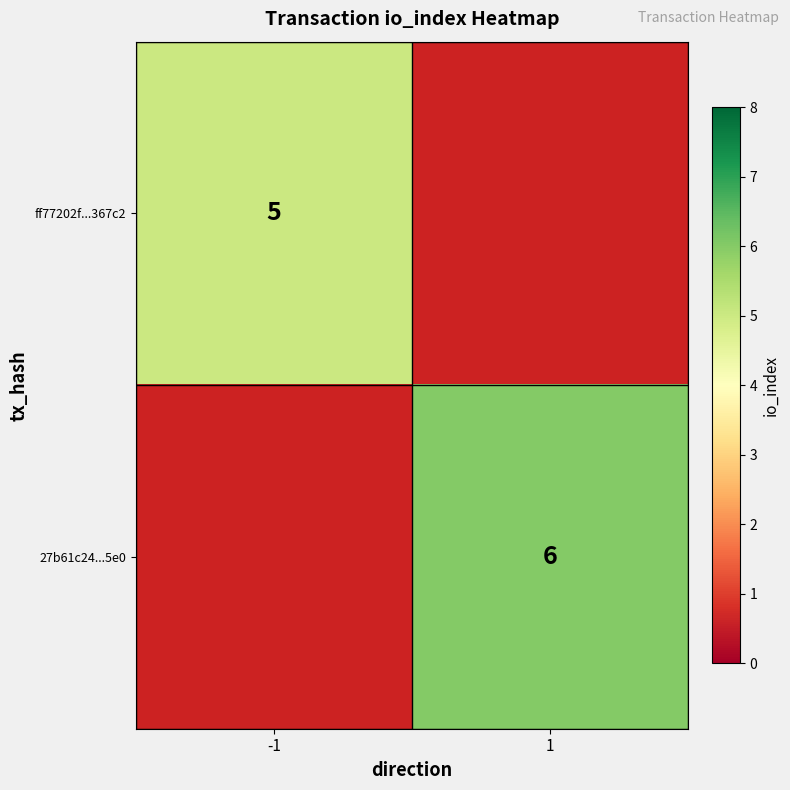

Is the value of ff77202f...367c2 at -1 greater than the value of 27b61c24...5e0 at 1?

No